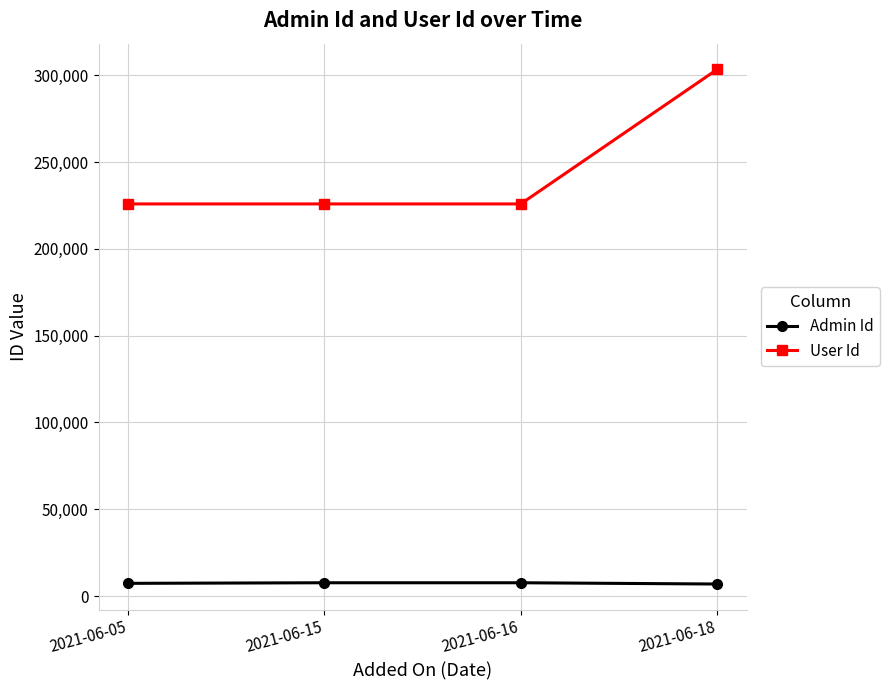

List the series in order of their overall mean, lowest first.

Admin Id, User Id